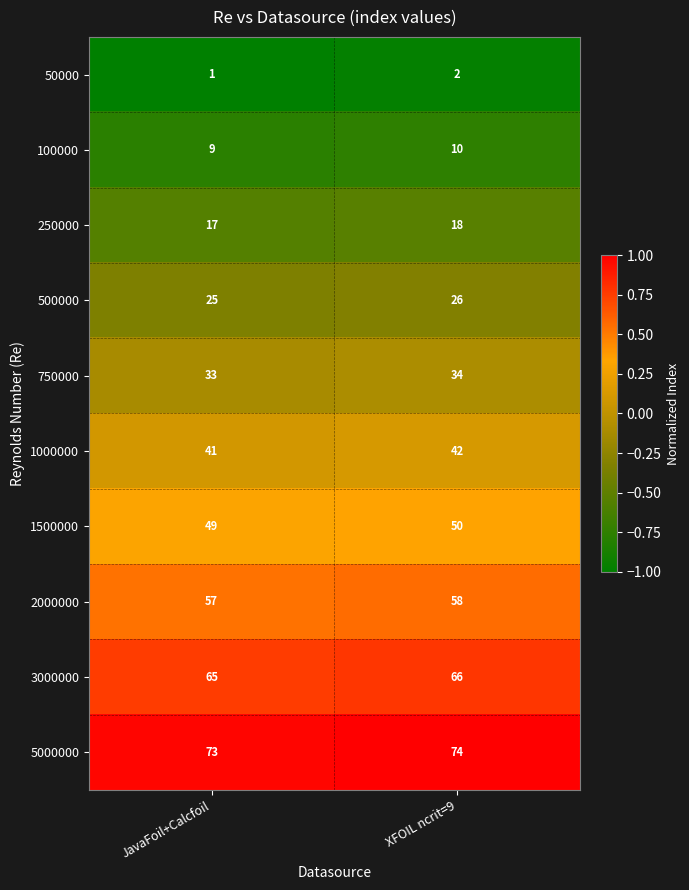

Is it true that 100000 equals 10 at XFOIL ncrit=9?

True